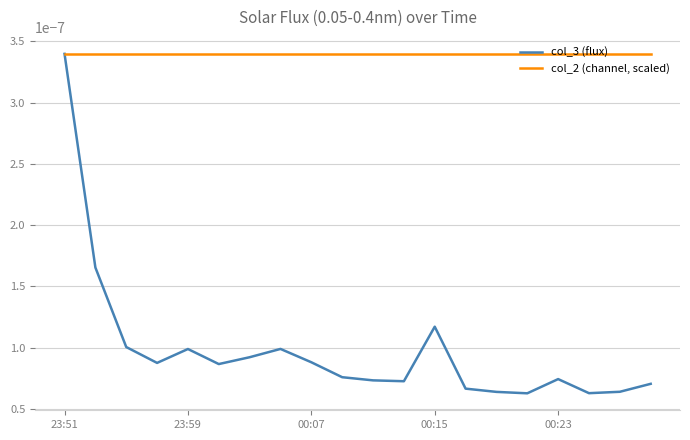

Which series has the largest total across all categories?

col_2 (channel, scaled)